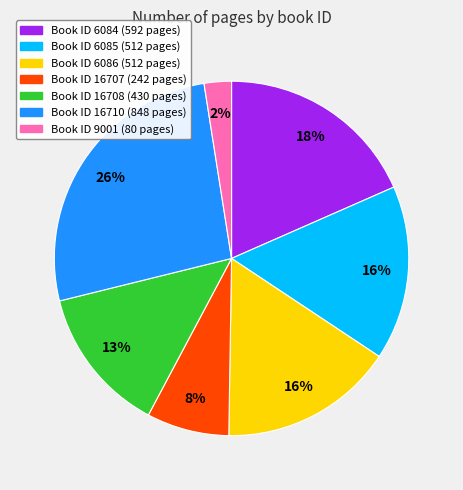

To the nearest percent, what is the average slice percentage?

14%